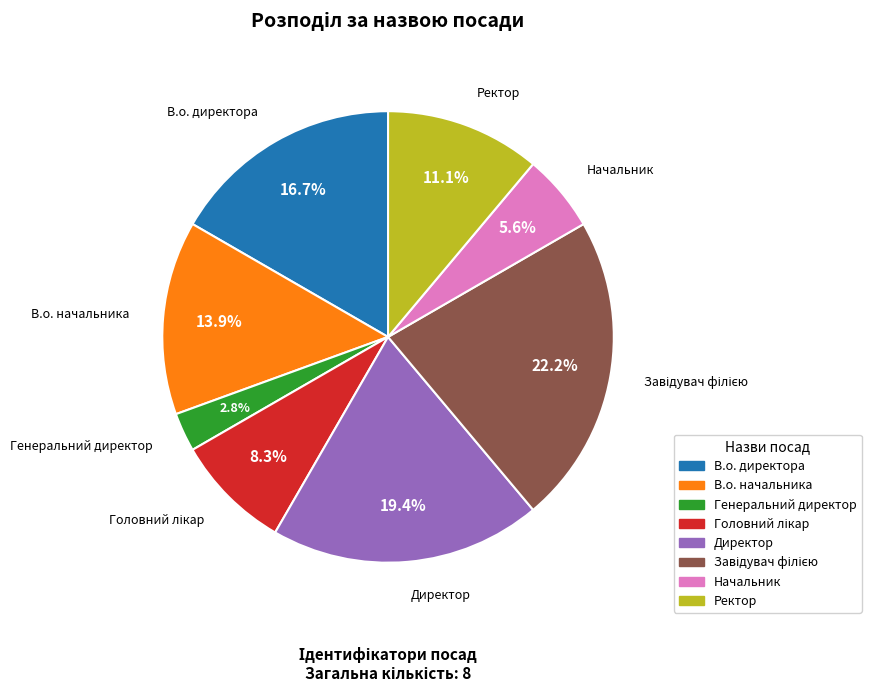

What percentage is the В.о. начальника slice, to the nearest percent?

14%